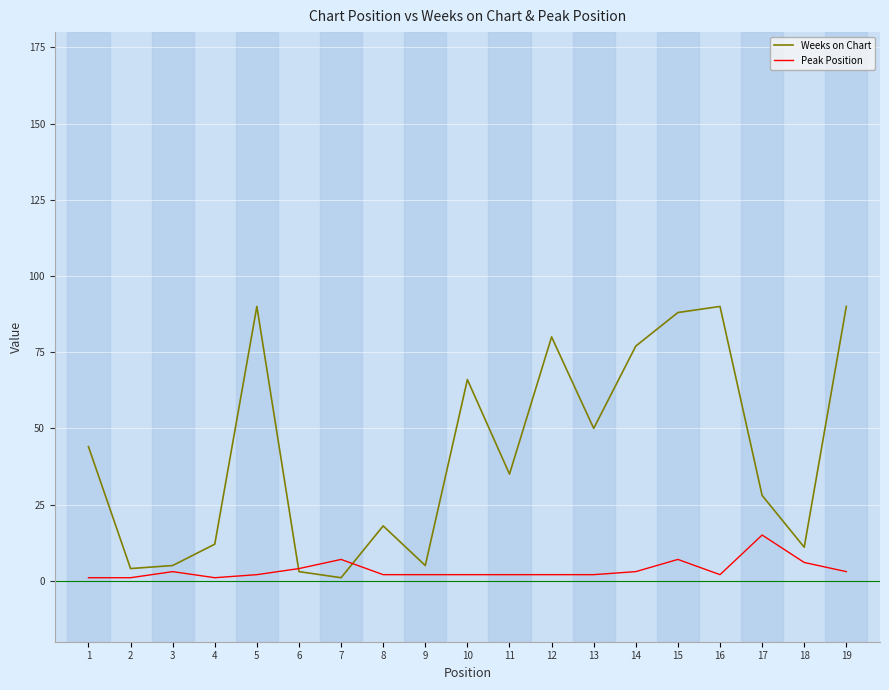

What is the average value of the Weeks on Chart series?

42